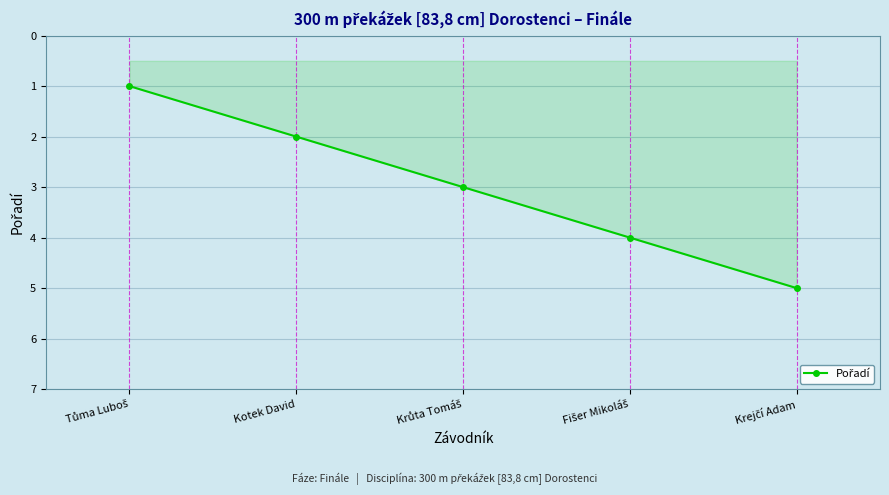

What is the sum of all values?

15